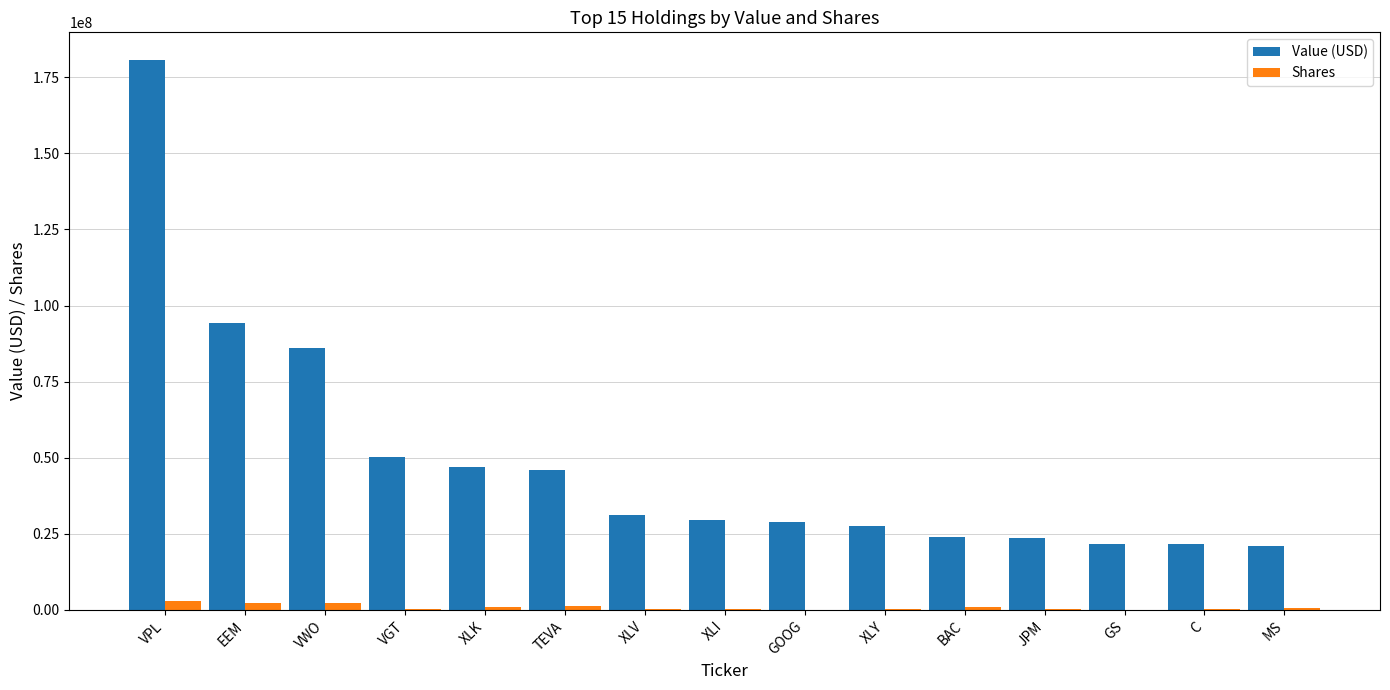

Are the bars horizontal?

No